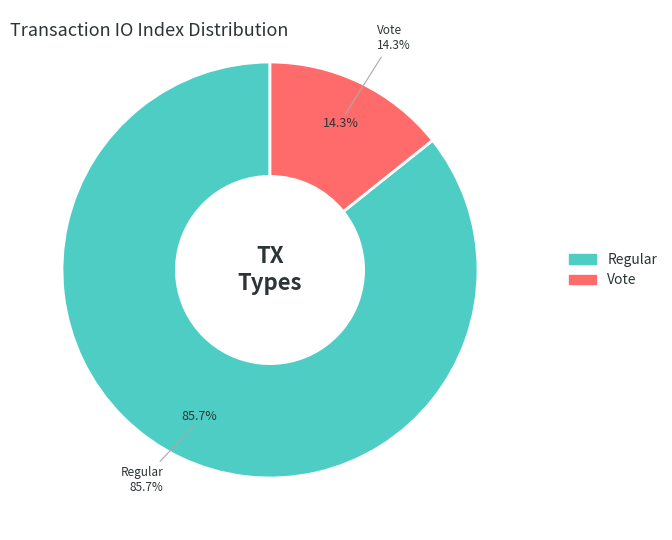

Do Vote and Regular together represent more than half of the pie?

Yes